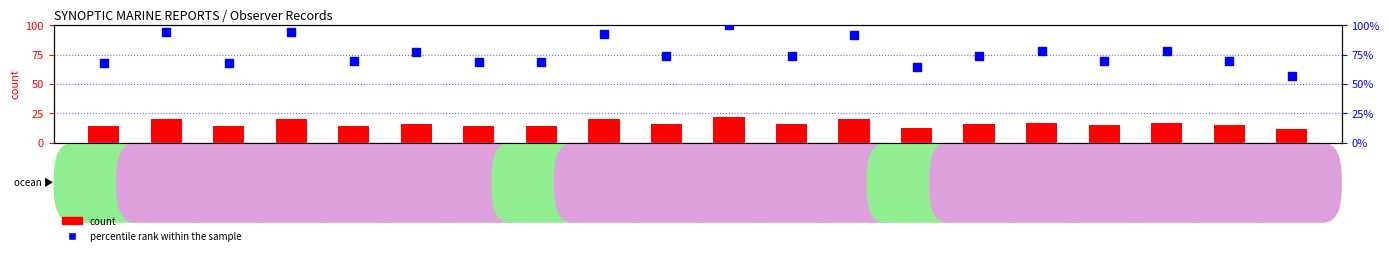

Is the value of percentile rank within the sample at WTDL greater than the value of count at WDH7554?

Yes